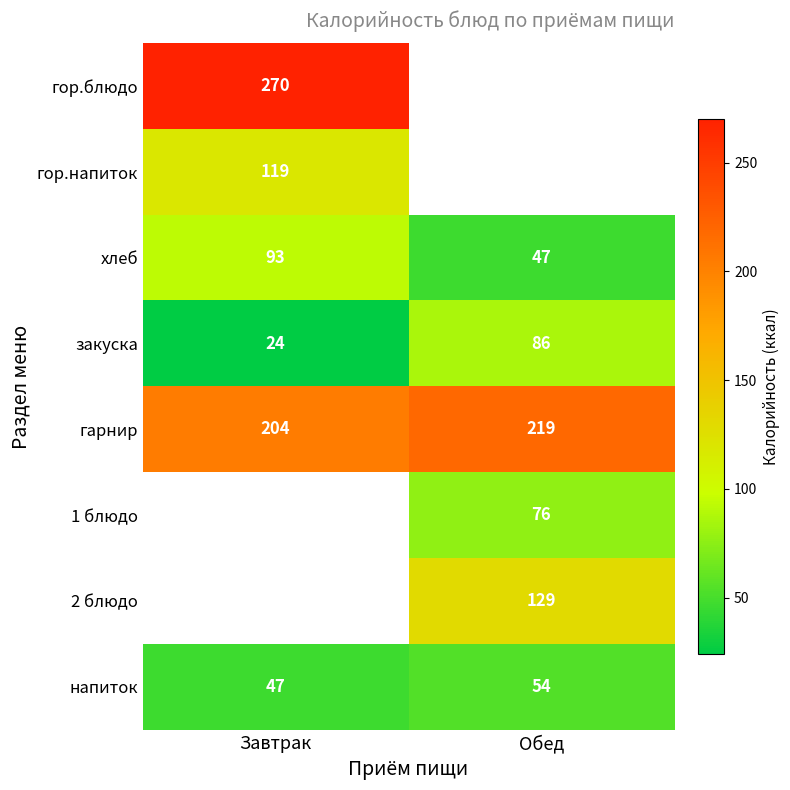

At which label is гарнир closest to 211?

Завтрак